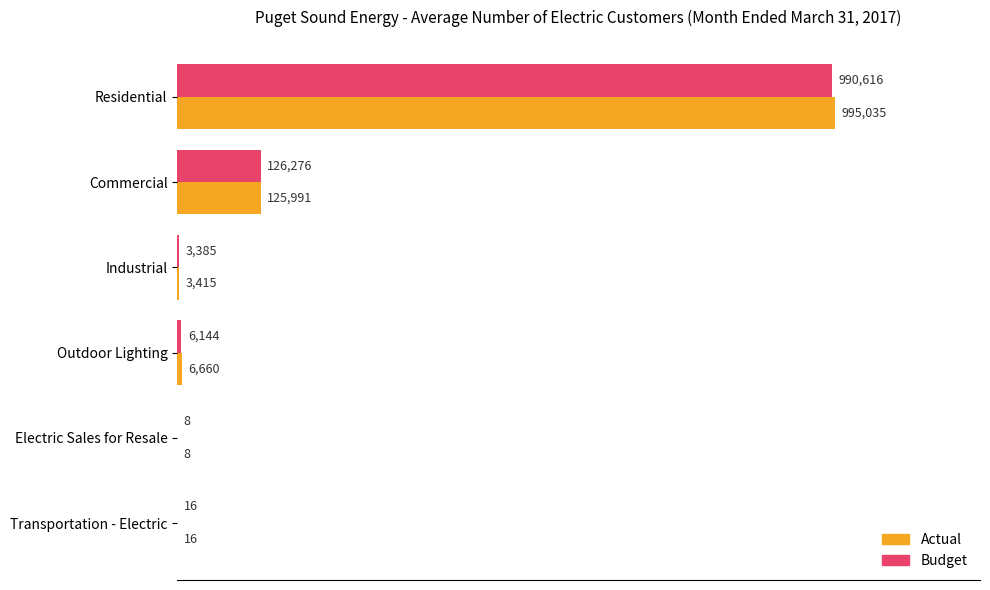

What is the difference between the maximum and minimum values in the Budget series?

990608